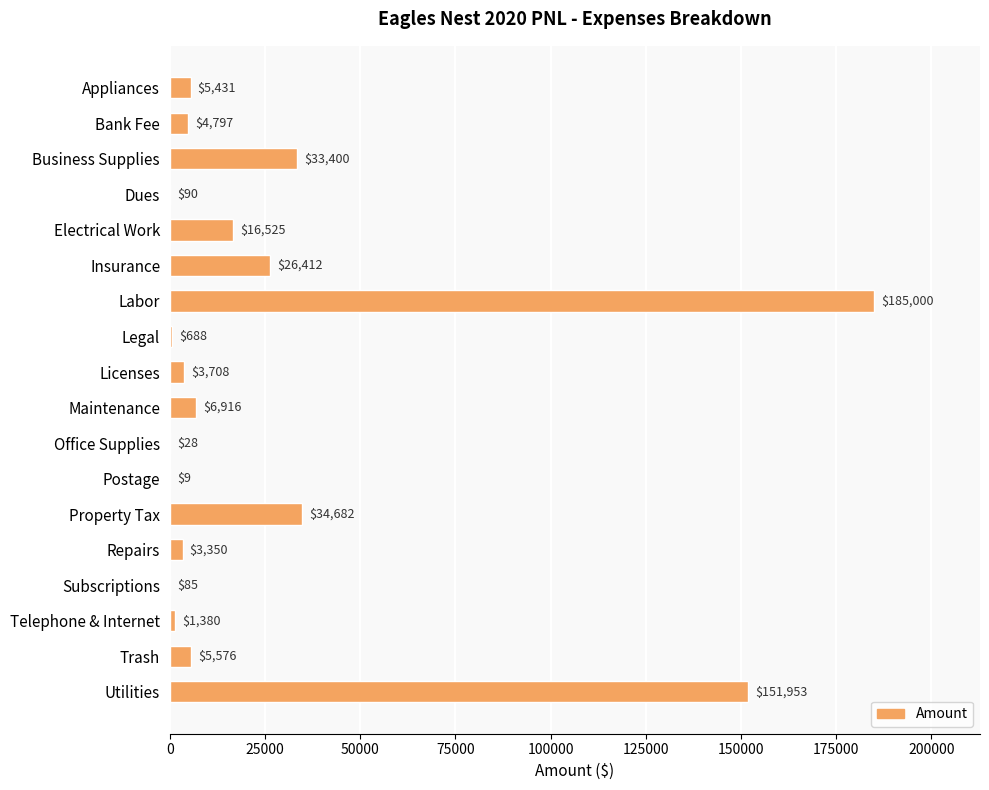

What is the sum of all values?

480030